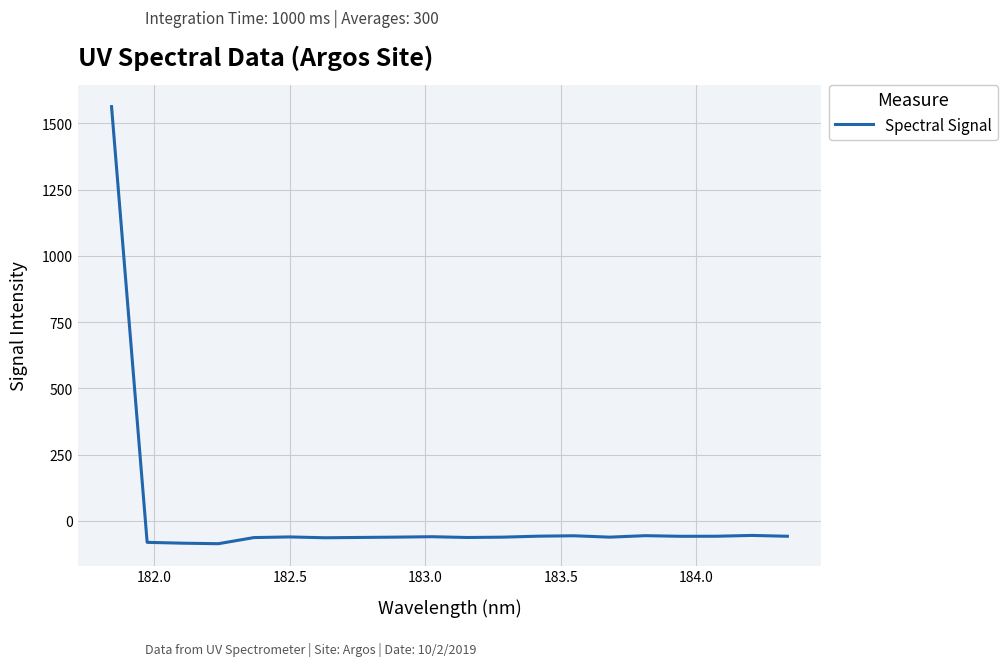

What is the difference between the maximum and minimum values?

1649.1